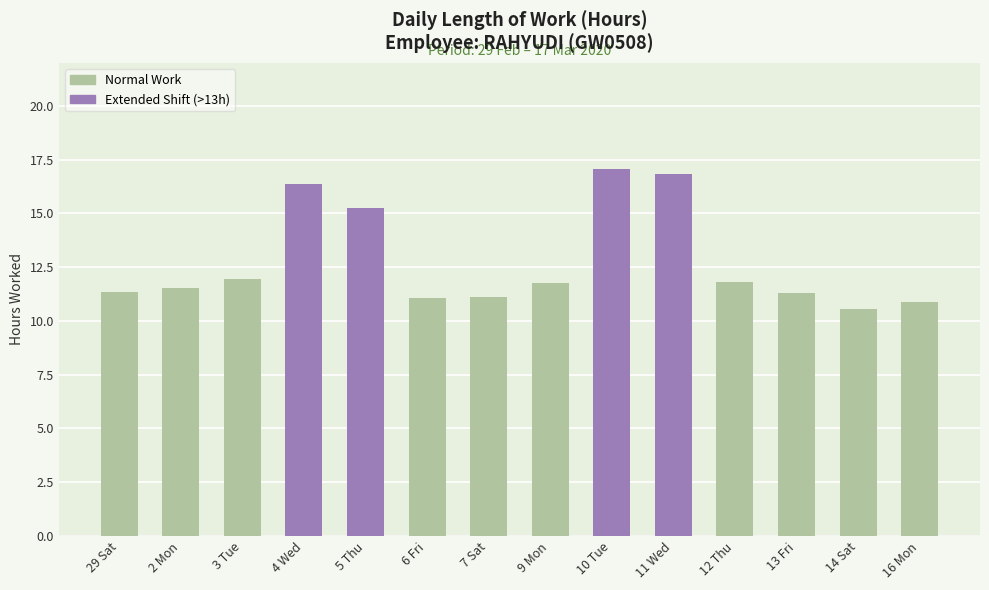

What is the difference between the maximum and minimum values?

6.5